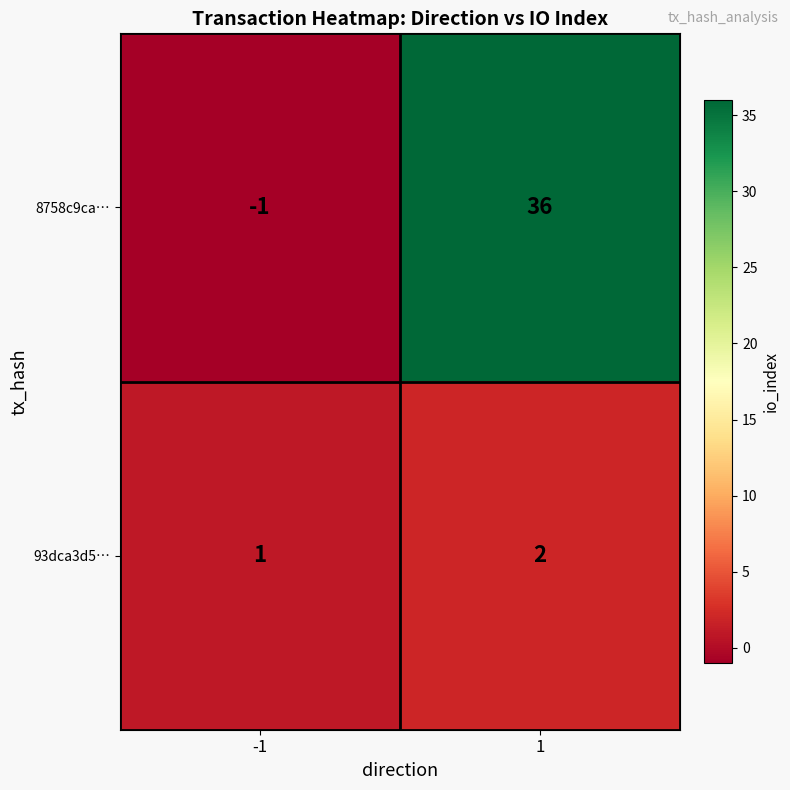

Rank the series by their maximum value, from lowest to highest.

93dca3d5…, 8758c9ca…